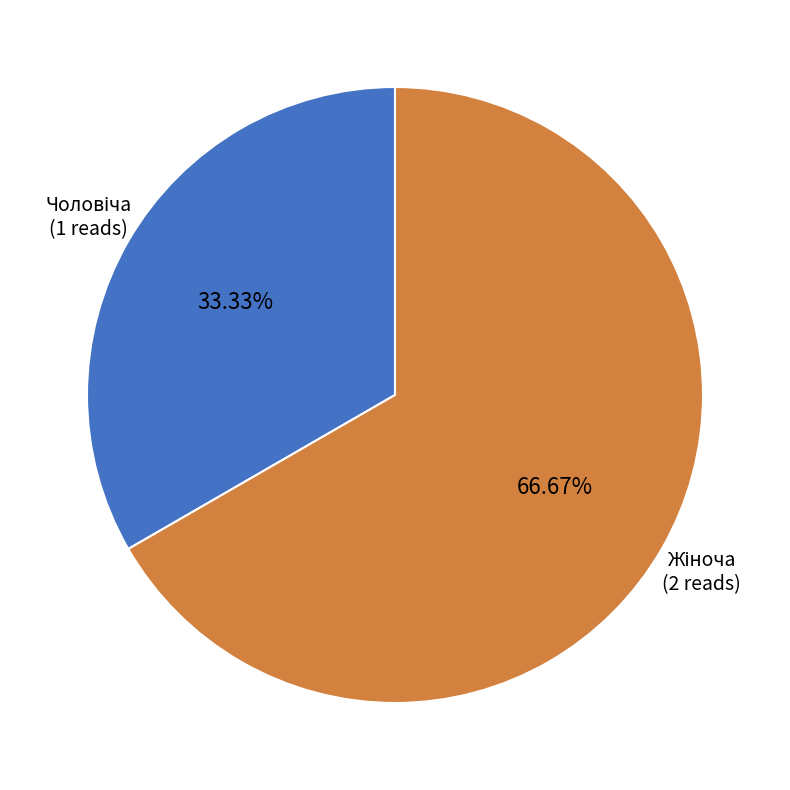

Is there any slice that represents more than half of the pie?

Yes